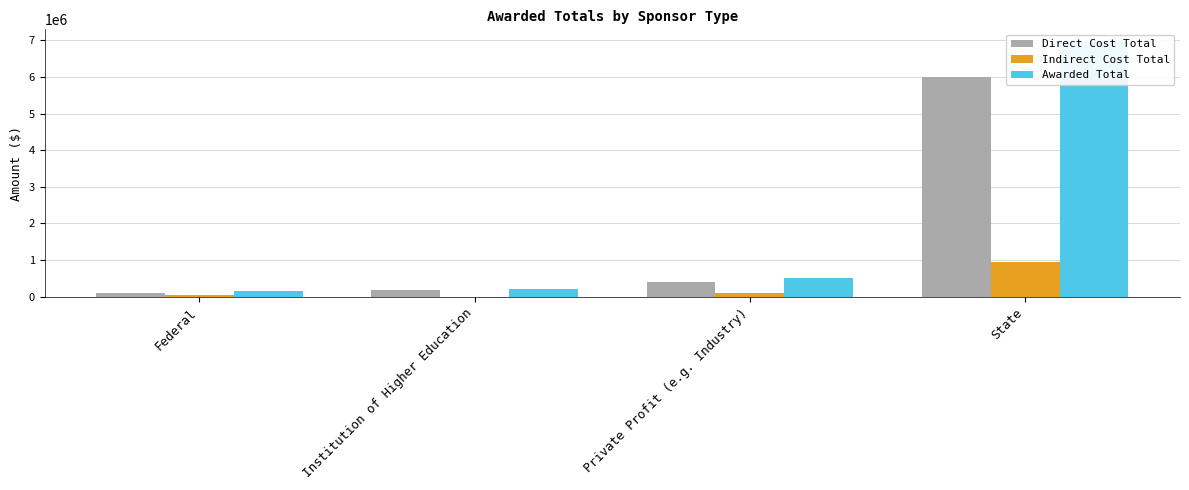

What is the average value of the Indirect Cost Total series?

275325